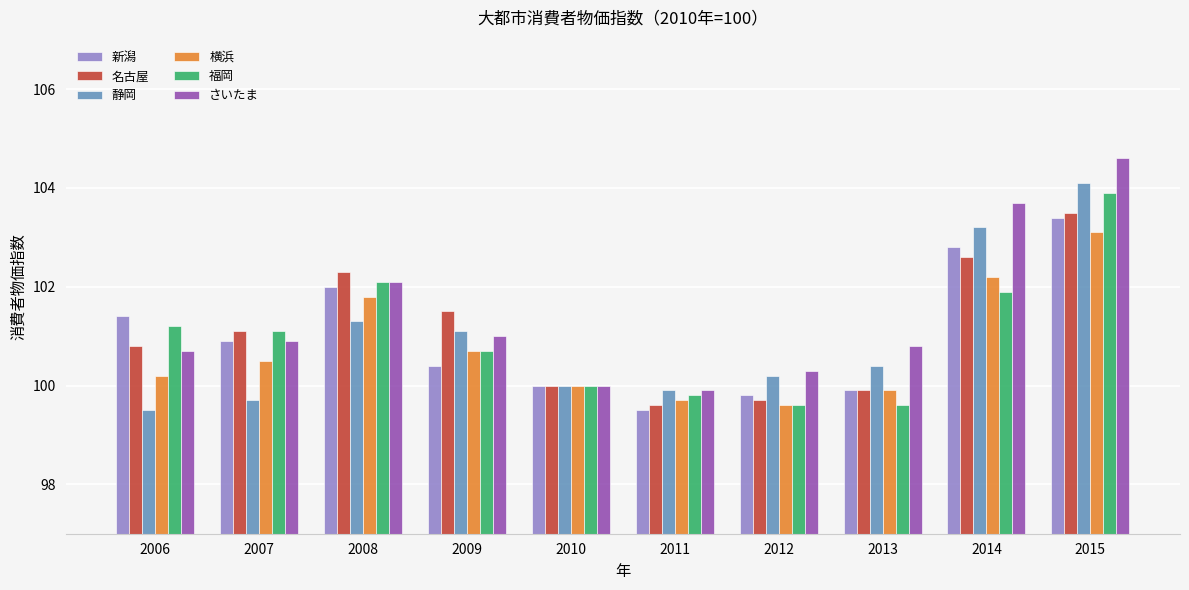

What is the difference between the highest and lowest values at 2012?

0.7